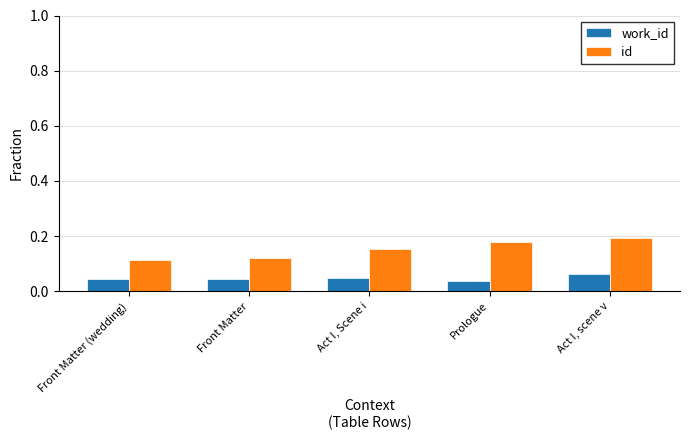

What is the label of the 2nd bar from the left?

Front Matter